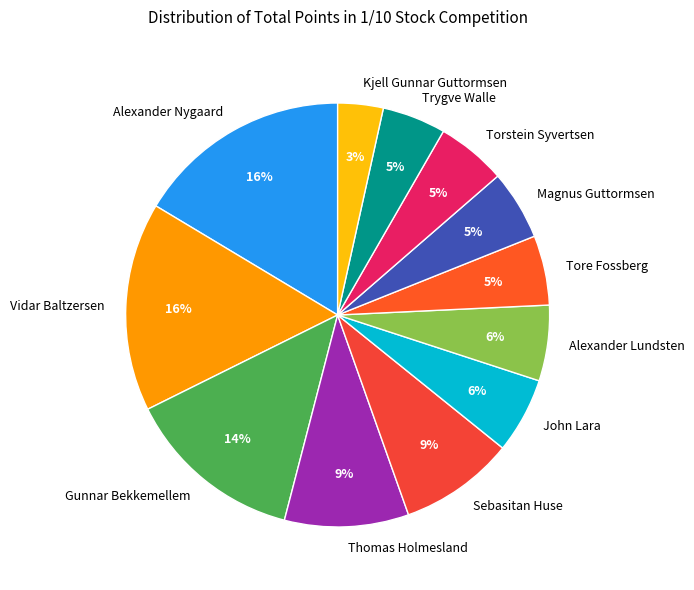

Is there any slice that represents more than half of the pie?

No